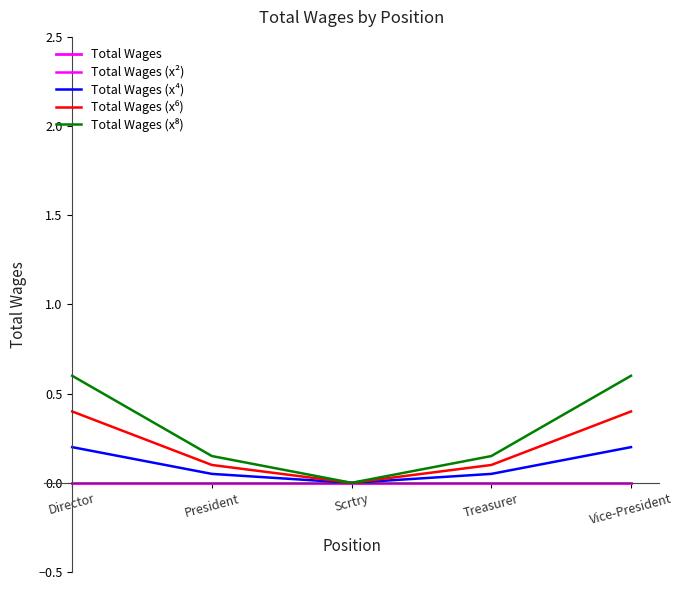

What is the sum of the Total Wages (x⁸) values at Director and Scrtry?

0.6